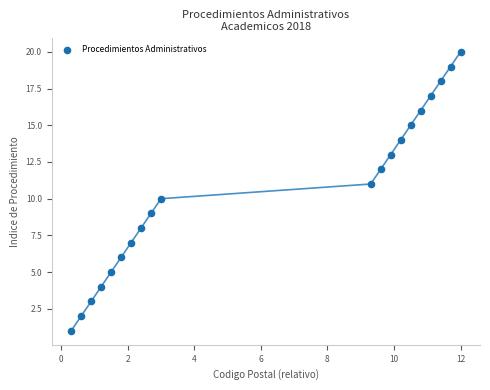

What is the range of Y values (max minus min)?

19